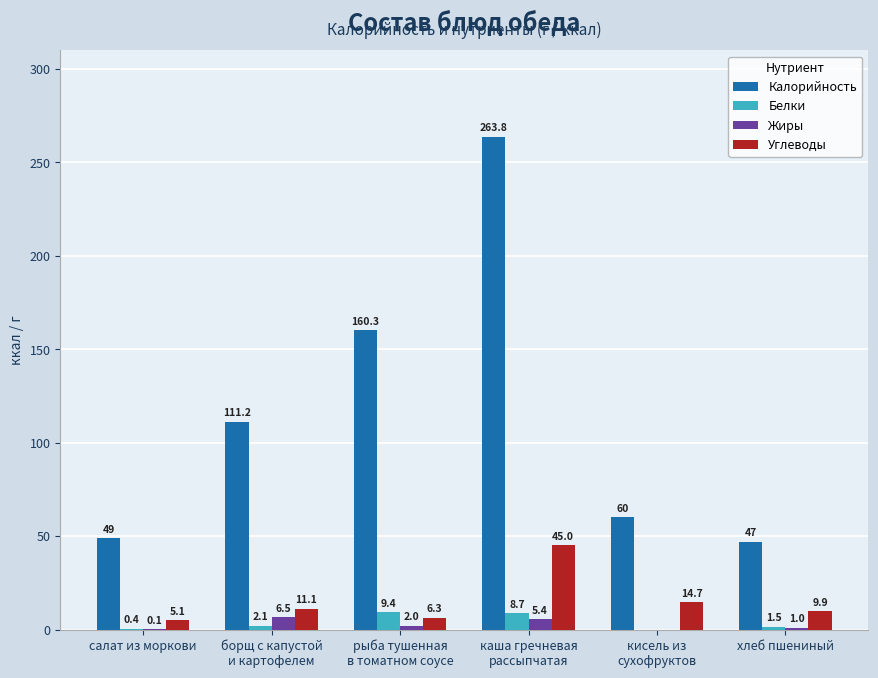

The Калорийность series shows 160.3 at рыба тушенная
в томатном соусе. True or false?

True